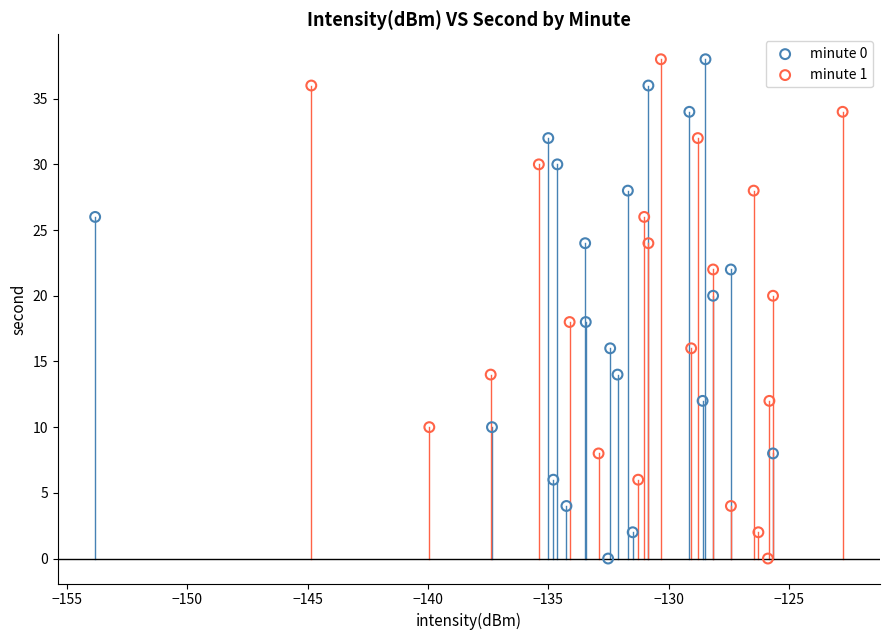

What are all the series names shown in the legend?

minute 0, minute 1